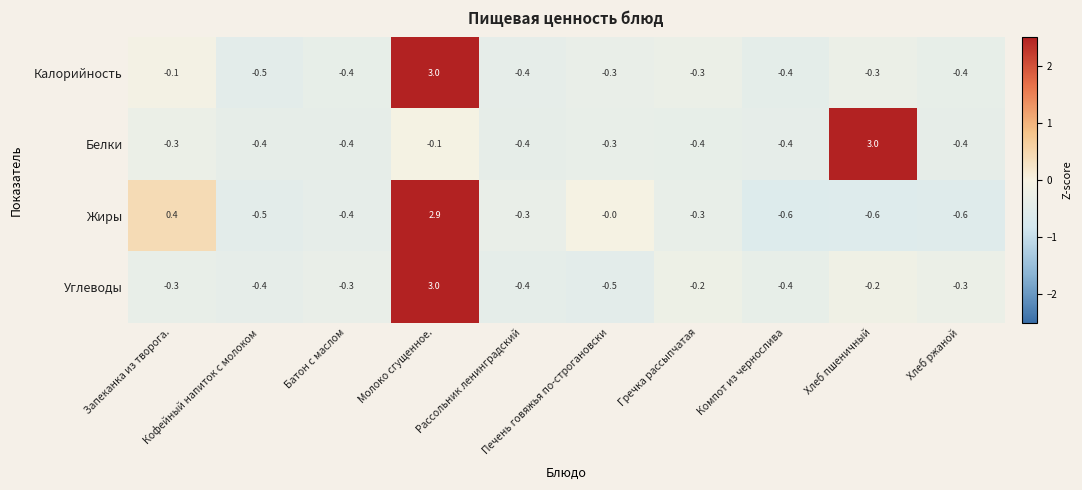

Between Молоко сгущенное. and Гречка рассыпчатая, which series saw the biggest shift?

Калорийность